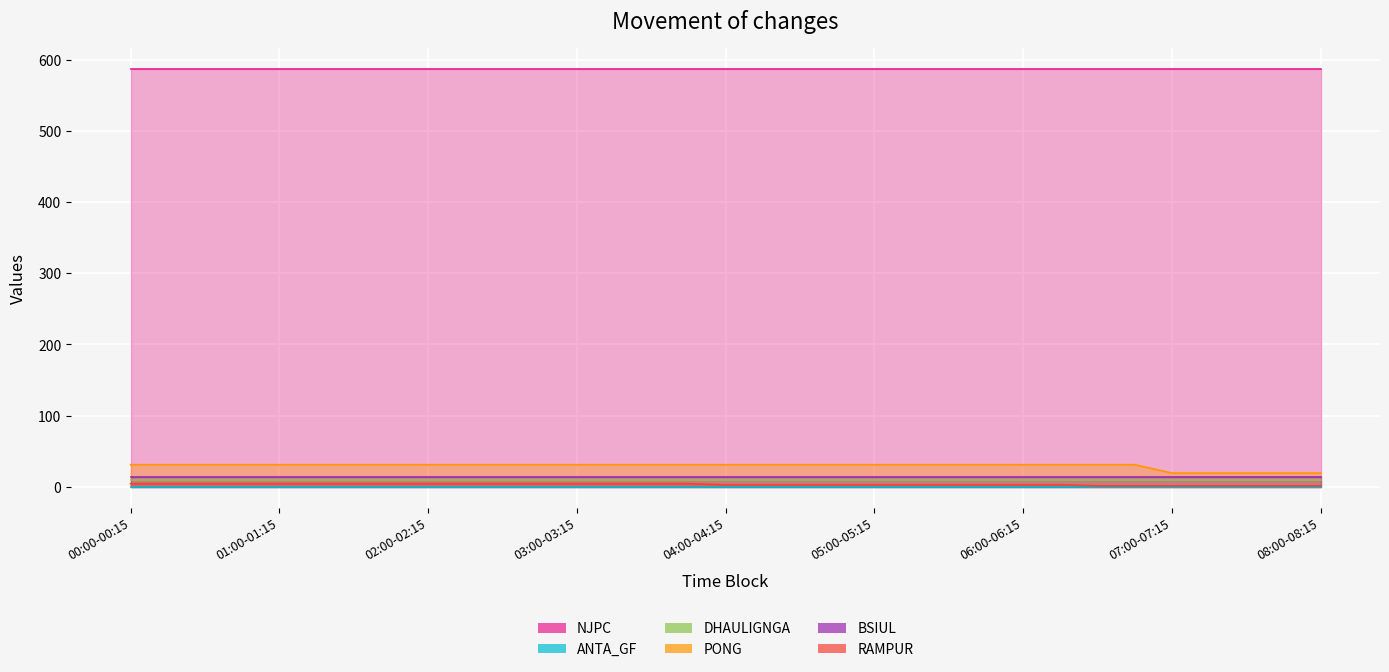

Is it true that RAMPUR equals 4.6 at 03:30-03:45?

True